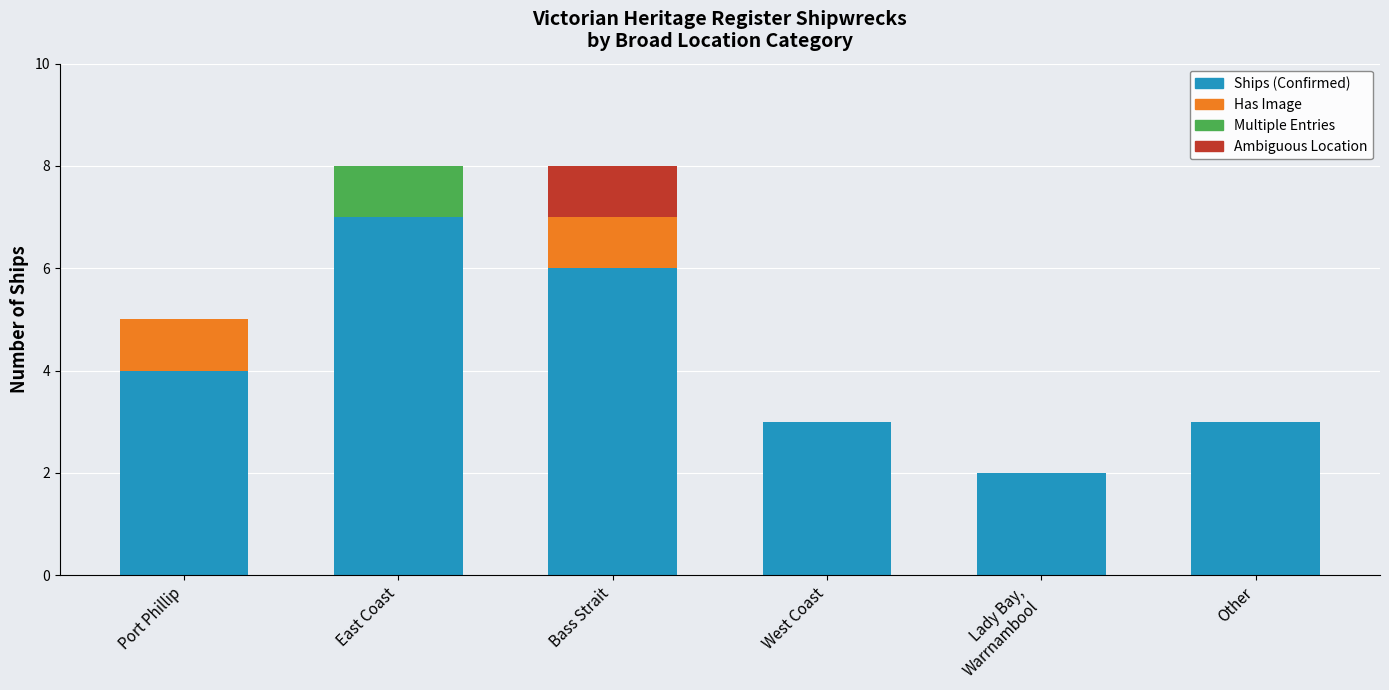

What are all the series names shown in the legend?

Ships (Confirmed), Has Image, Multiple Entries, Ambiguous Location